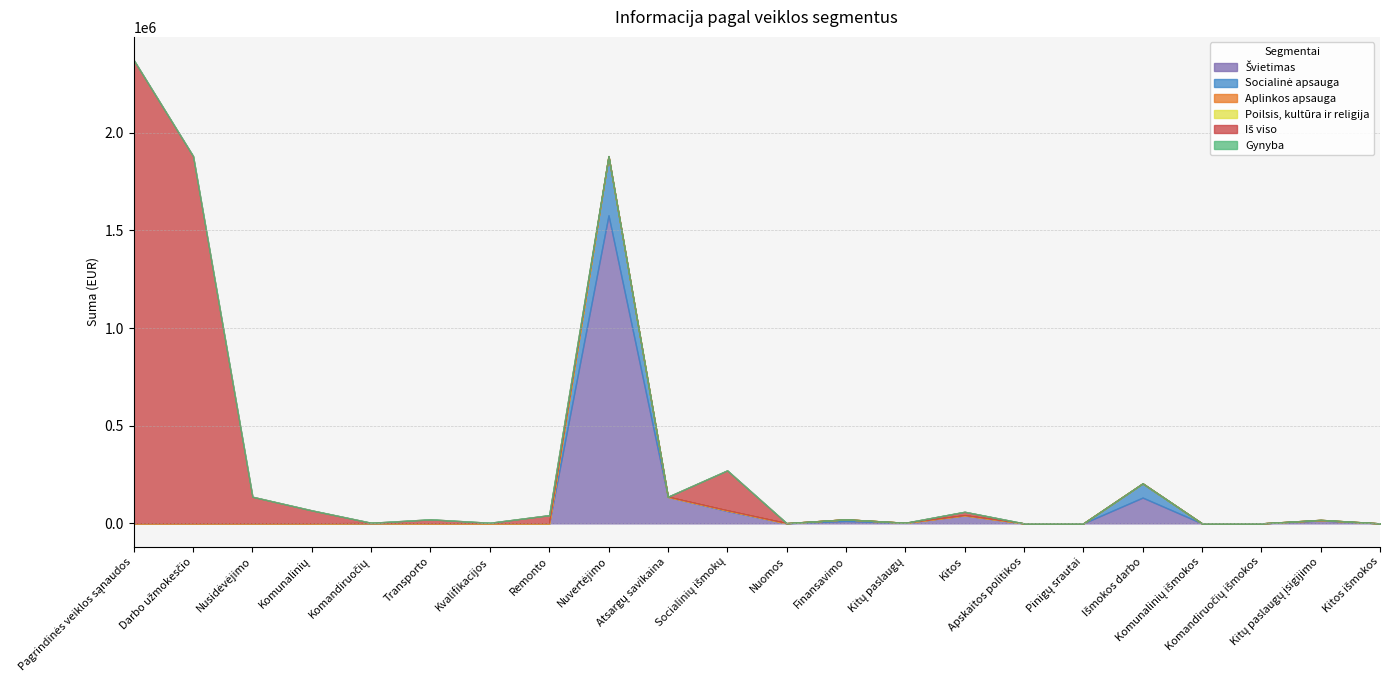

True or false: Poilsis, kultūra ir religija and Švietimas intersect in this chart.

True